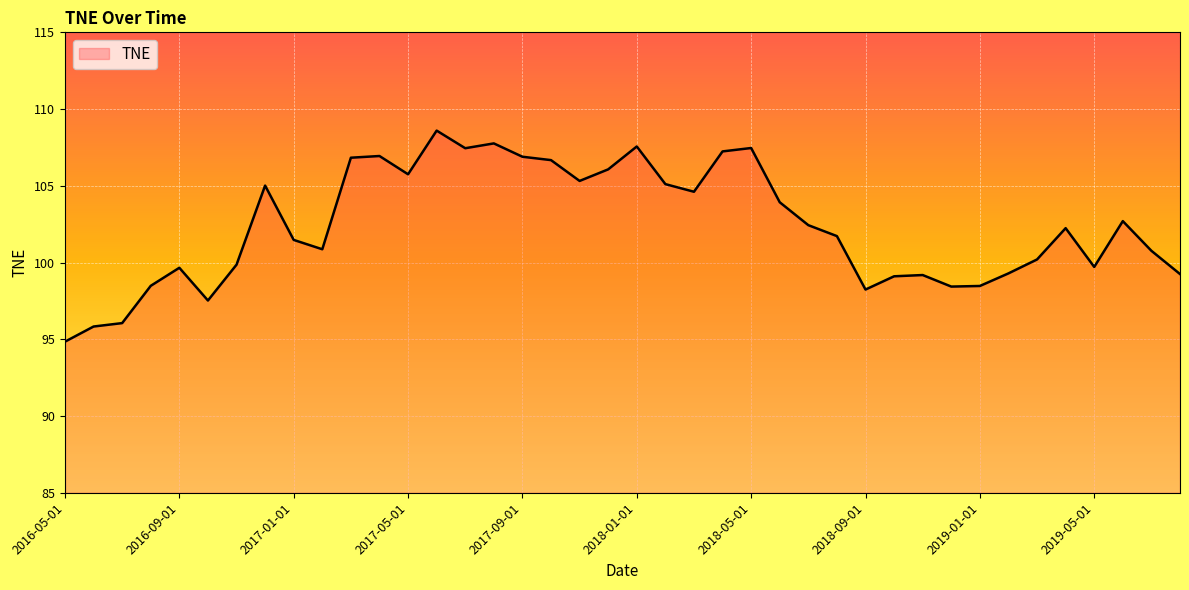

What is the difference between the maximum and minimum values?

13.8